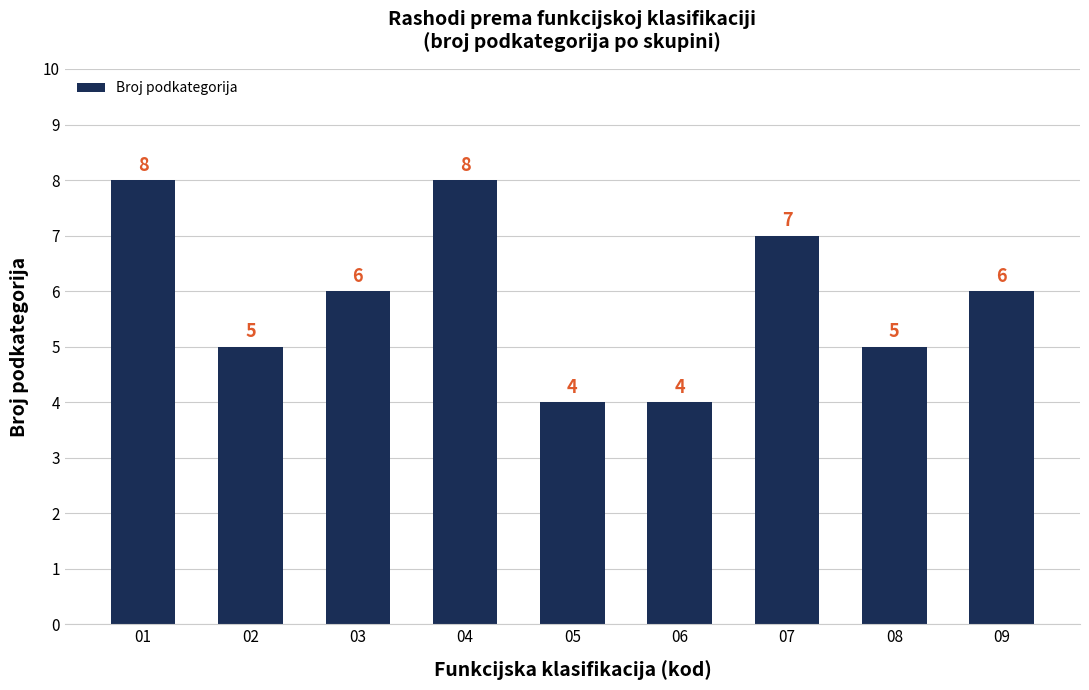

What is the ratio of the value at 05 to the value at 02?

0.8